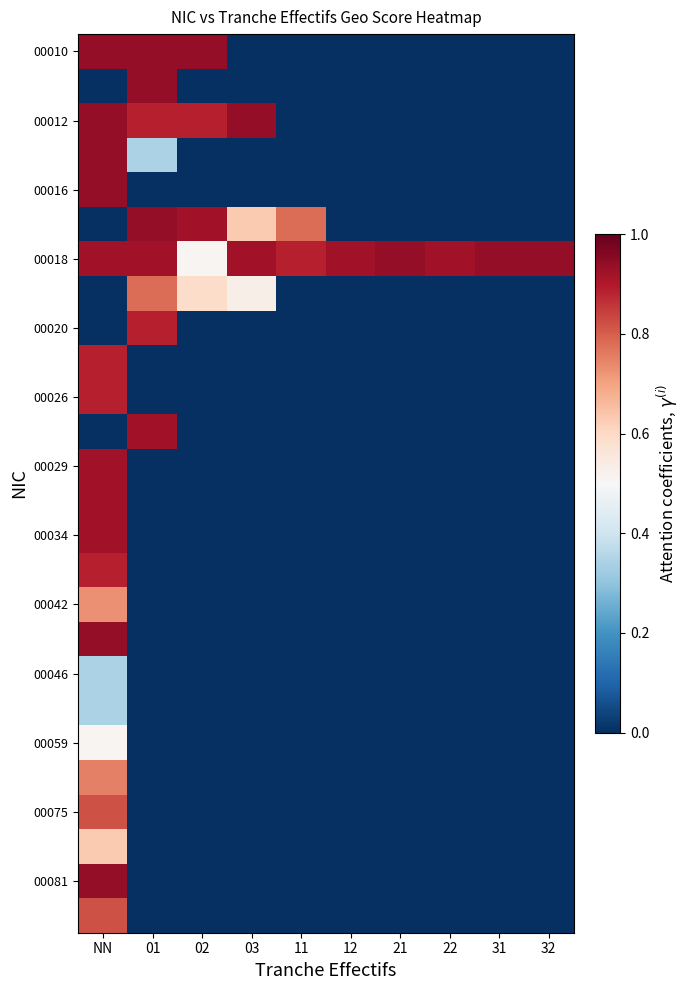

Which has a higher value, 21 or 01?

01